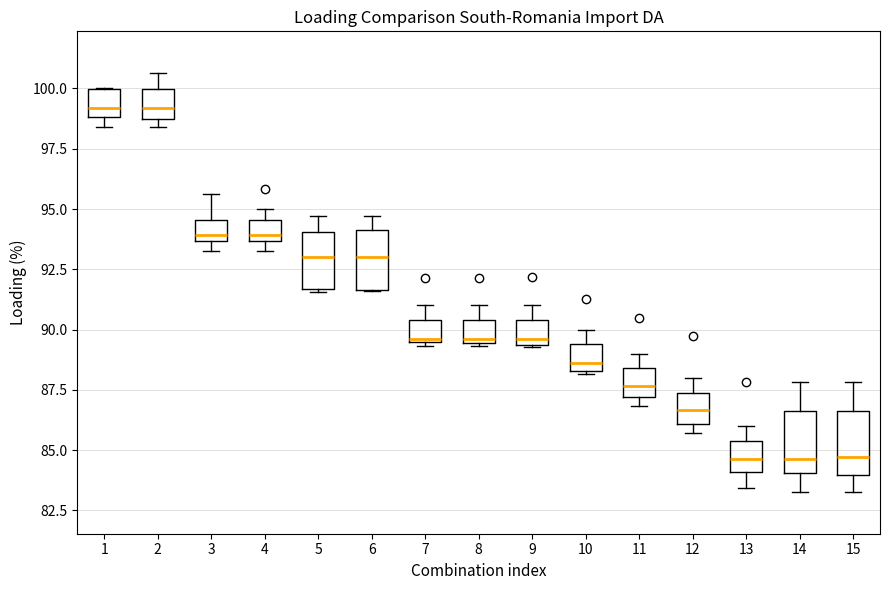

Where does the upper whisker of the box at x = 10 end on the y-axis? The values are not printed on the chart, so give them approximately, as read against the axis.

90.0